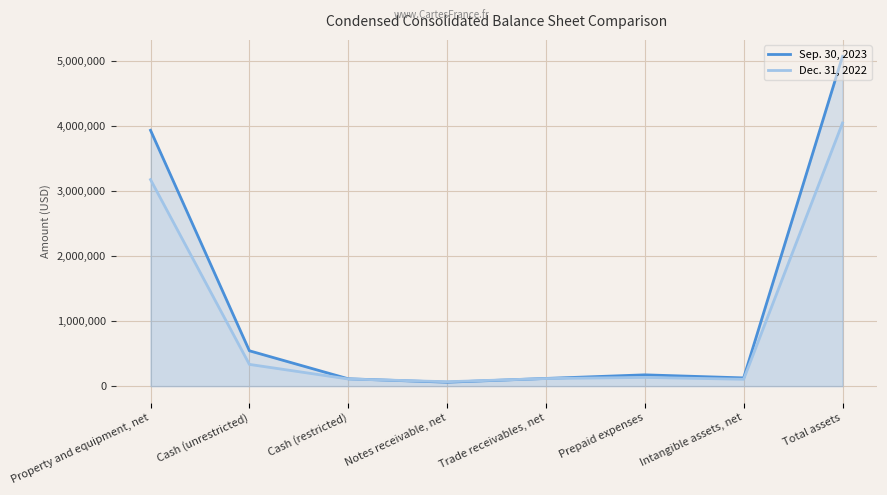

Is it true that Sep. 30, 2023 equals 2208959 at Total assets?

False